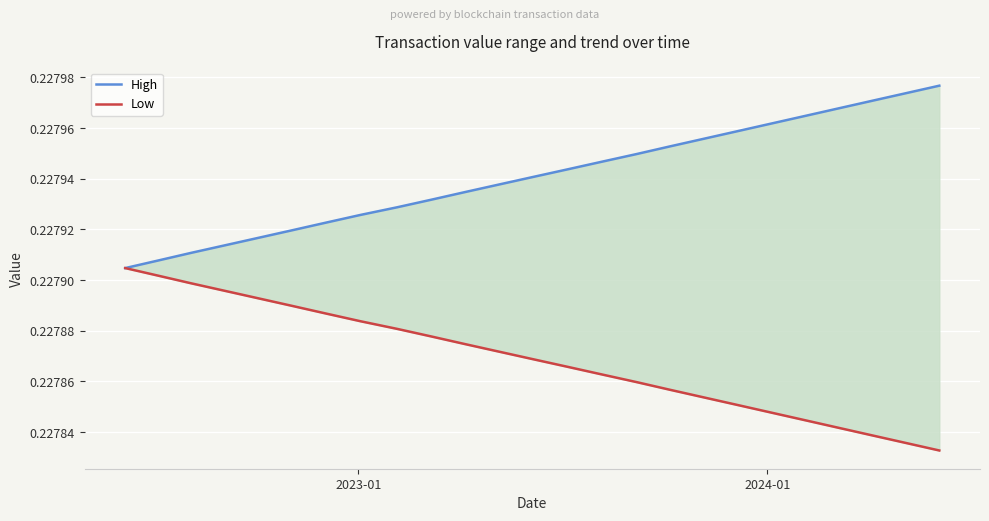

How many lines are shown in the chart?

2